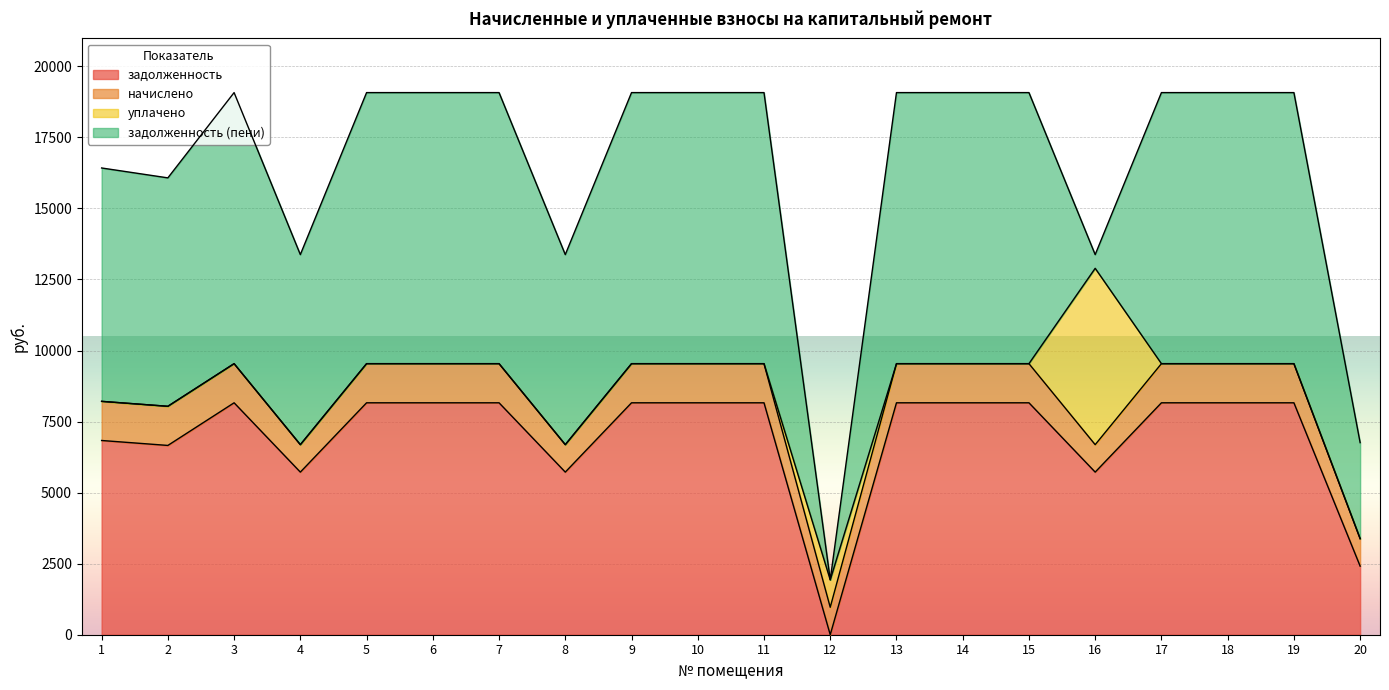

What is the average value of the задолженность (пени) series?

7873.3